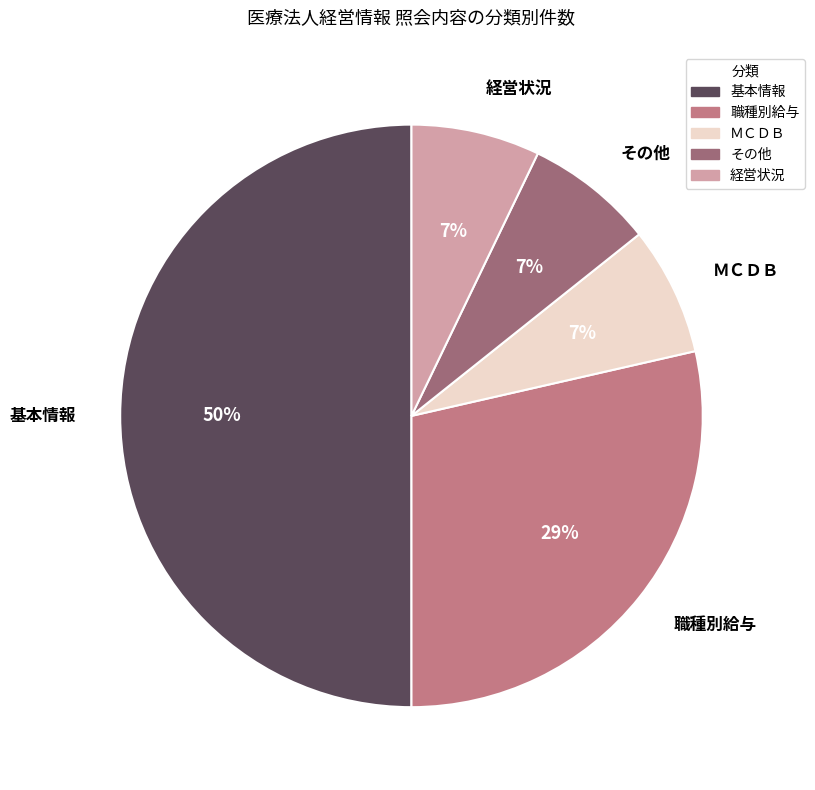

How many segments does this pie chart have?

5